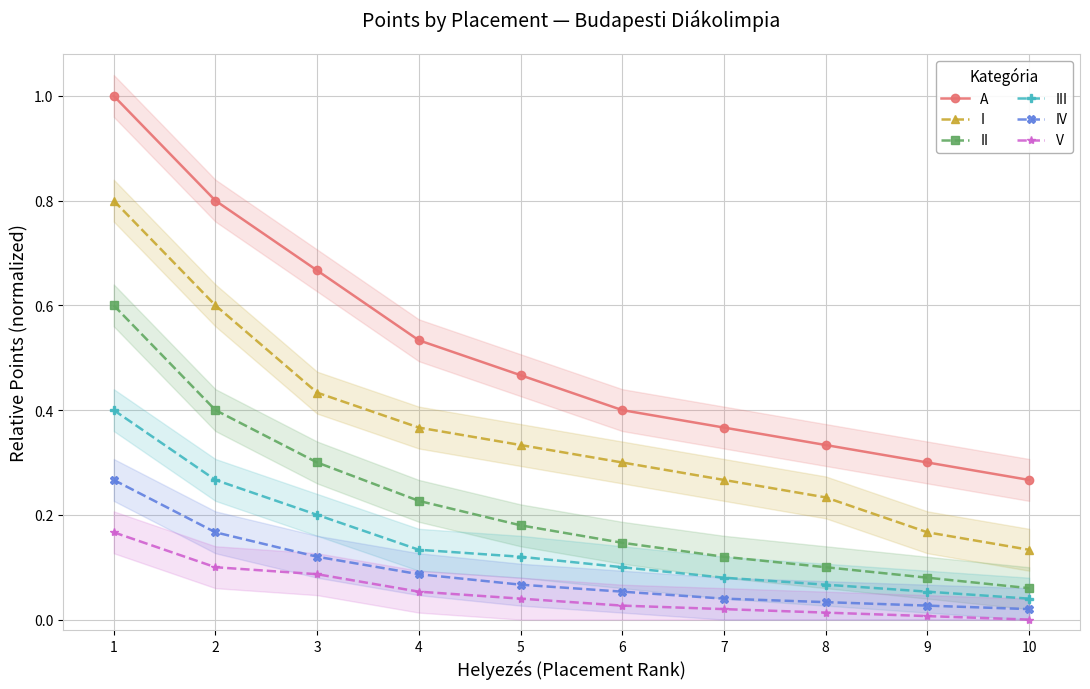

The A series shows 0.6 at 6. True or false?

False